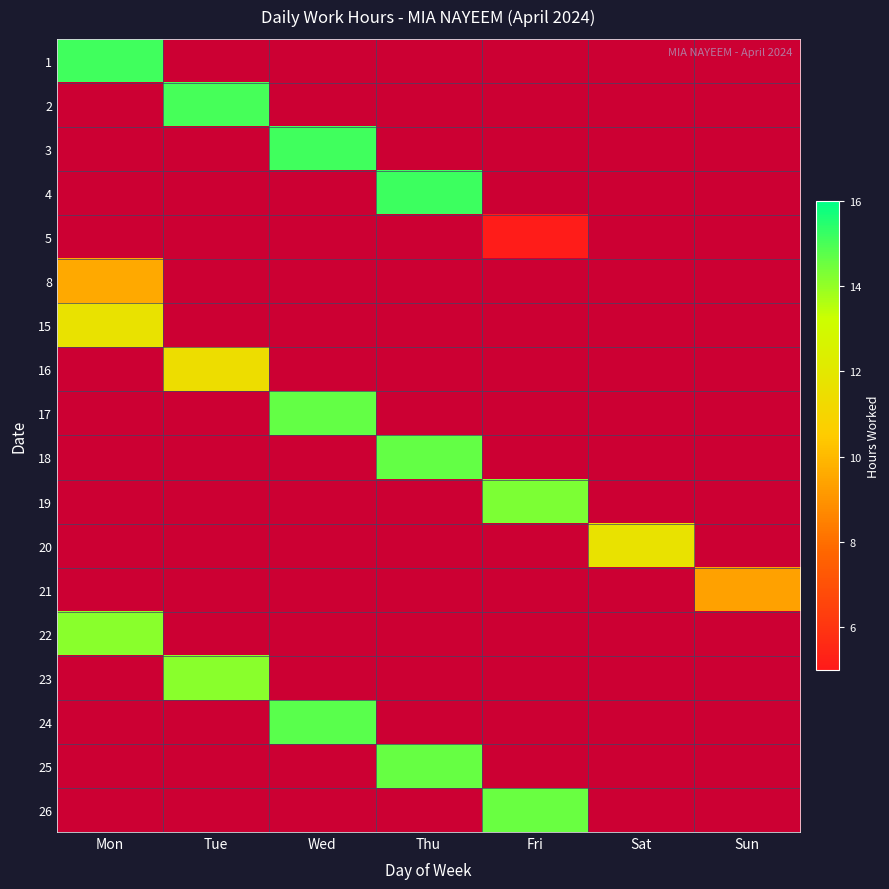

What is the approximate value of 22 at Mon?

14.1